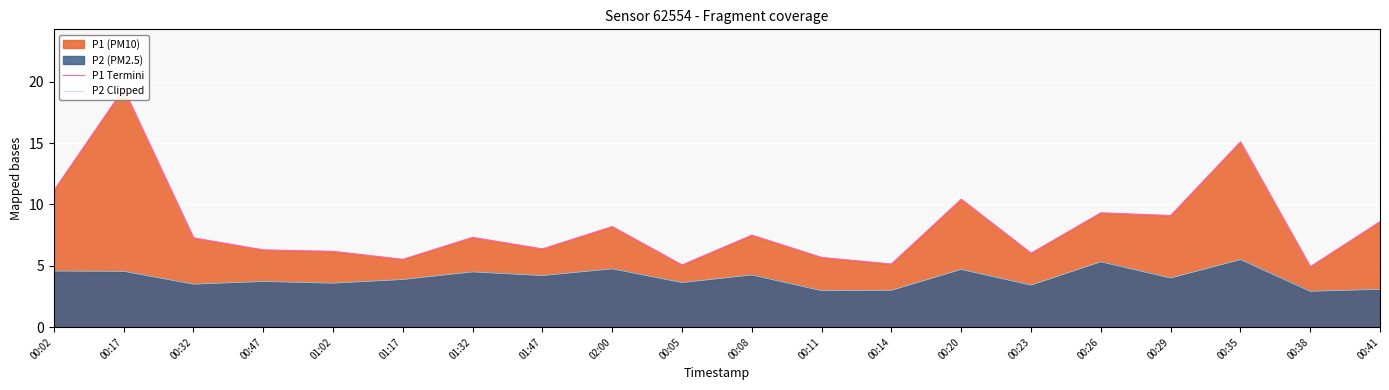

Reading right to left, what are all the values shown in this chart?

P1 Termini: 00:41=8.6	00:38=4.9	00:35=15.1	00:29=9.1	00:26=9.3	00:23=6.0	00:20=10.4	00:14=5.2	00:11=5.7	00:08=7.5	00:05=5.1	02:00=8.2	01:47=6.4	01:32=7.3	01:17=5.5	01:02=6.2	00:47=6.3	00:32=7.3	00:17=19.4	00:02=11.1
P2 Clipped: 00:41=3.1	00:38=2.9	00:35=5.5	00:29=4.0	00:26=5.3	00:23=3.4	00:20=4.7	00:14=3.0	00:11=3.0	00:08=4.2	00:05=3.6	02:00=4.8	01:47=4.2	01:32=4.5	01:17=3.9	01:02=3.6	00:47=3.7	00:32=3.5	00:17=4.5	00:02=4.6